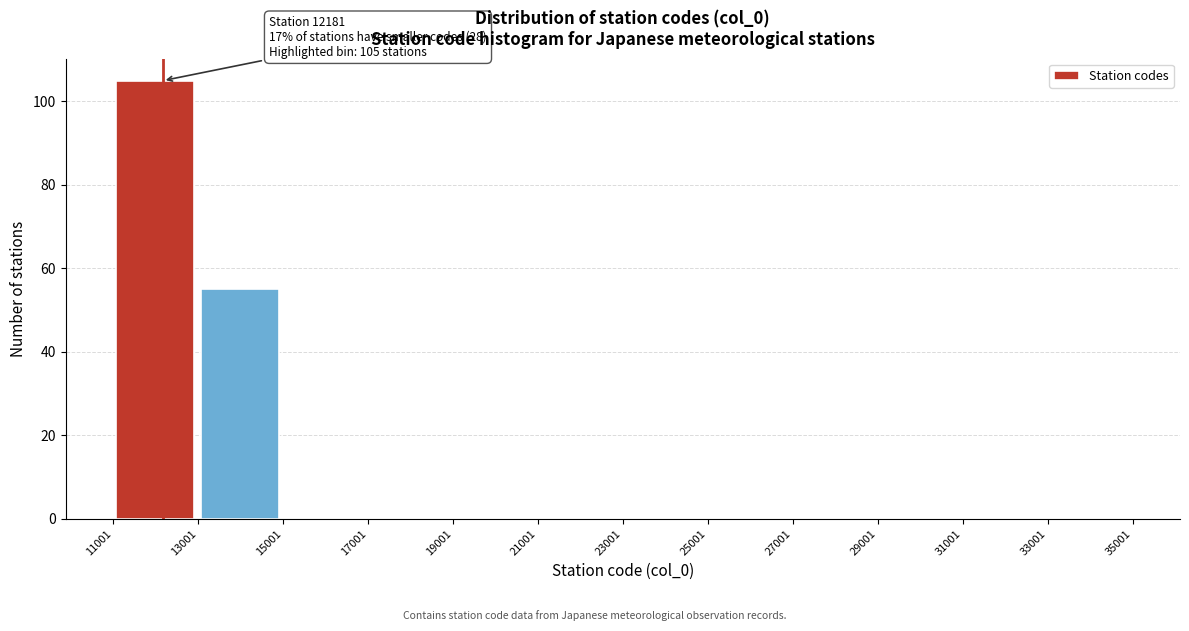

Which range on the x-axis has the tallest bar?

11001 to 13001